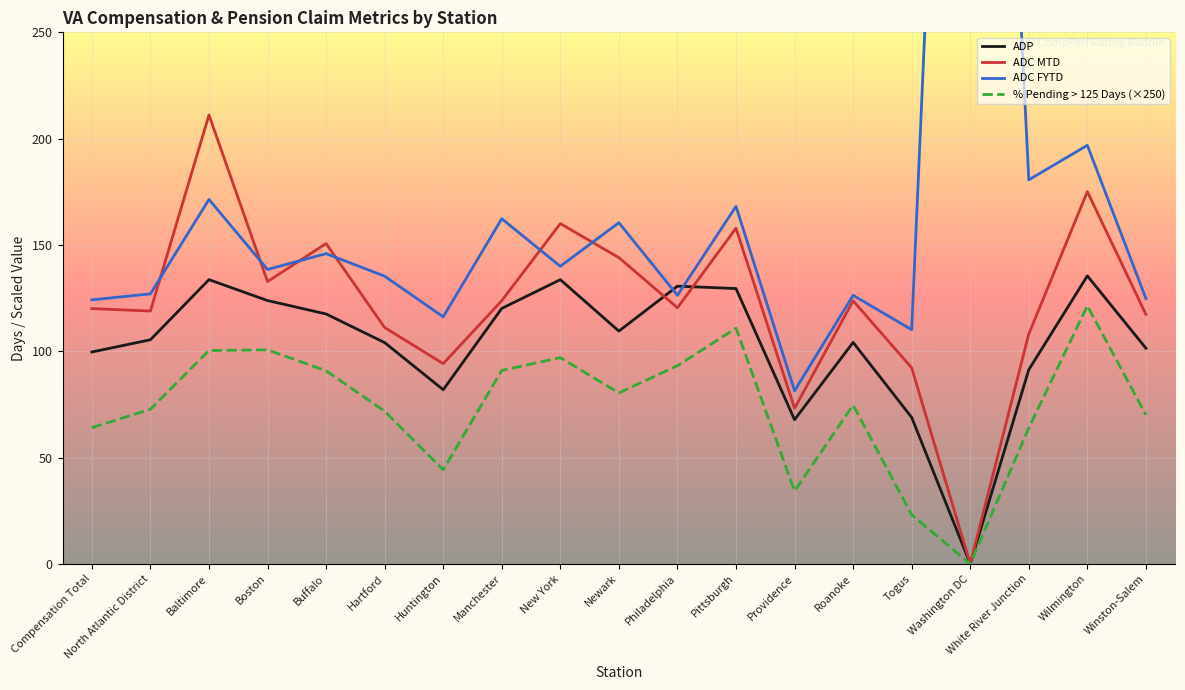

At which label is ADP closest to 67?

Providence